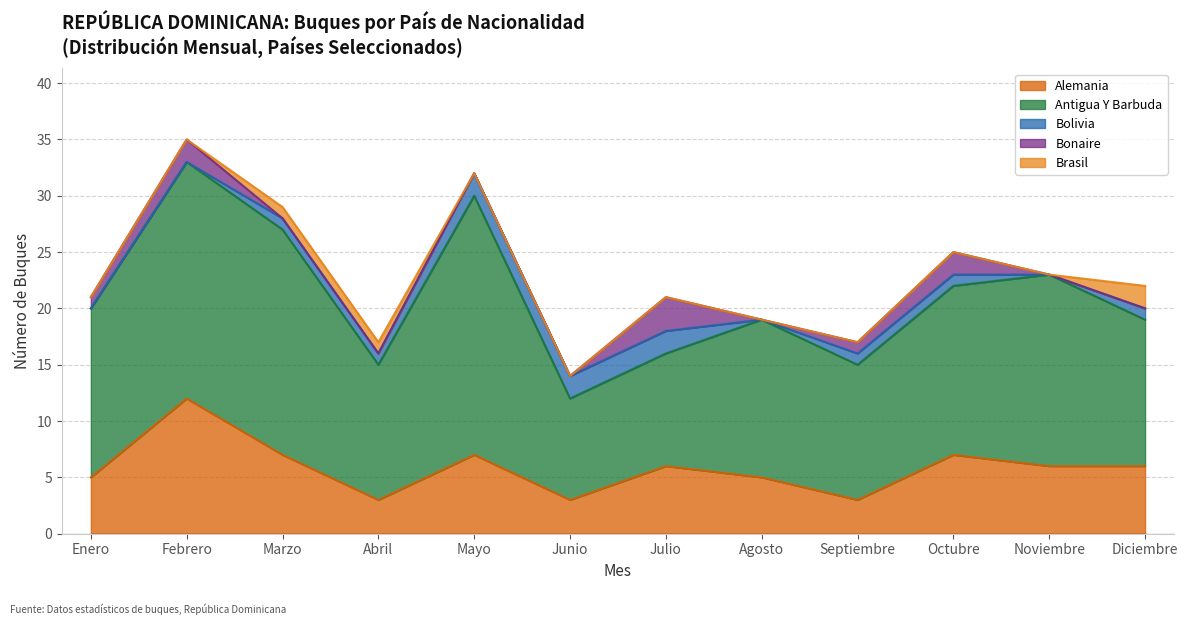

True or false: Bolivia has more than 1 points higher than both neighbors.

False